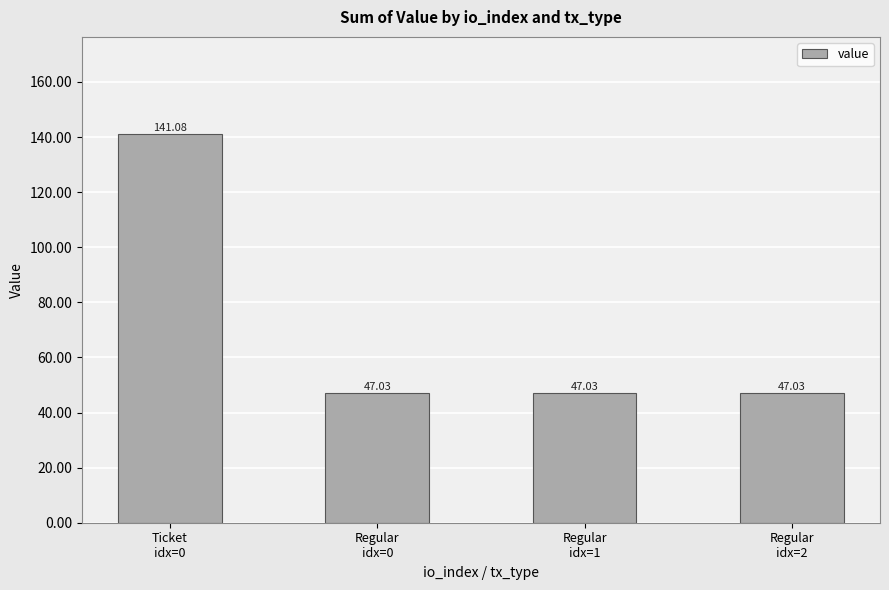

Reading left to right, list all the values displayed in this chart.

141.1	47.0	47.0	47.0